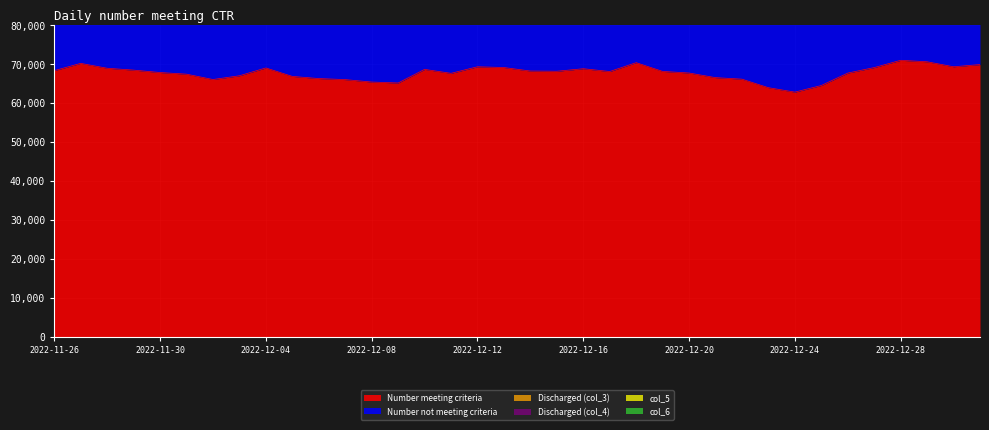

What is the maximum value shown in the chart?

71023